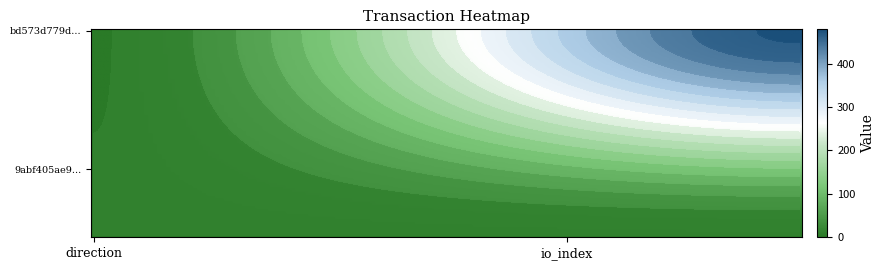

What is the highest value of the bd573d779d392863108d1e2224bfc37bdb27555 series?

480